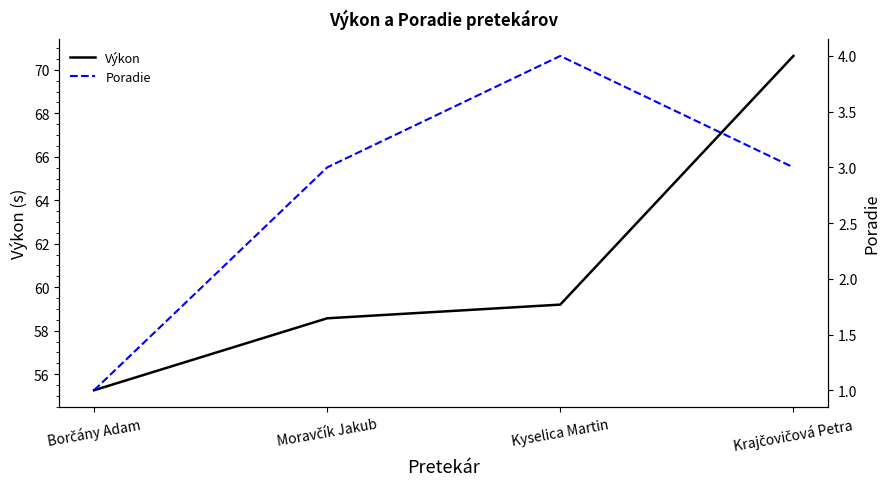

Reading left to right, what are all the values shown in this chart?

Výkon: 55.3	58.6	59.2	70.6
Poradie: 1.0	3.0	4.0	3.0